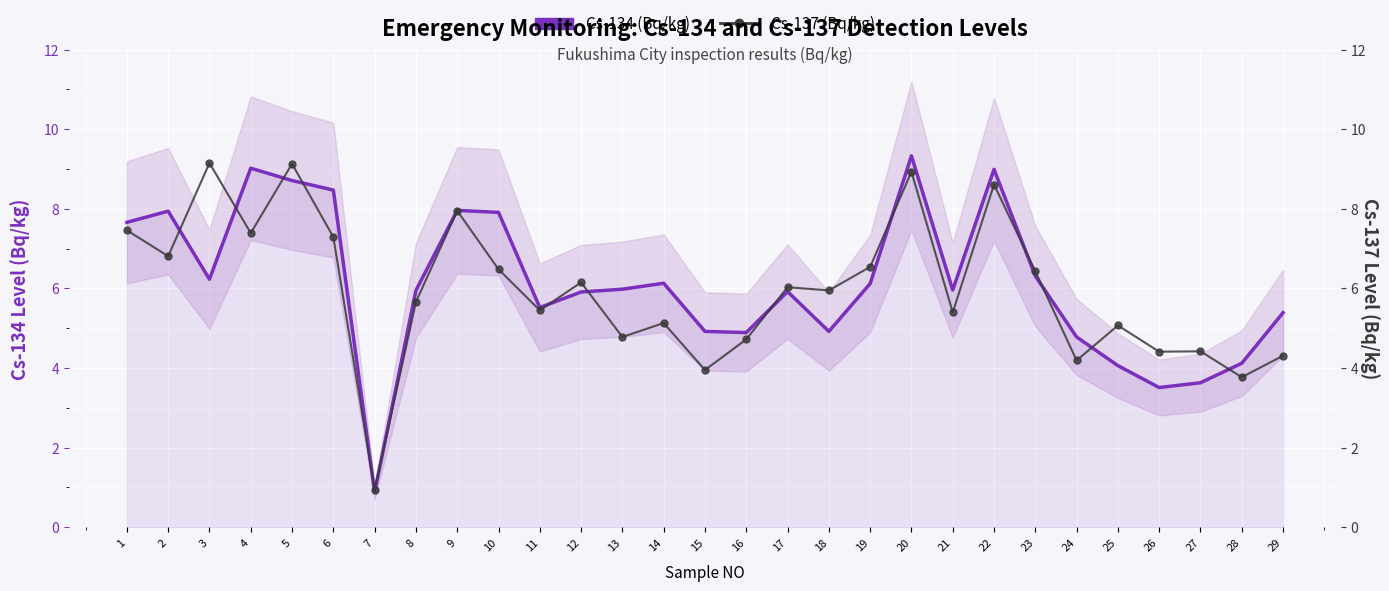

Where do Cs-134 (Bq/kg) and Cs-137 (Bq/kg) first cross each other?

2 and 3